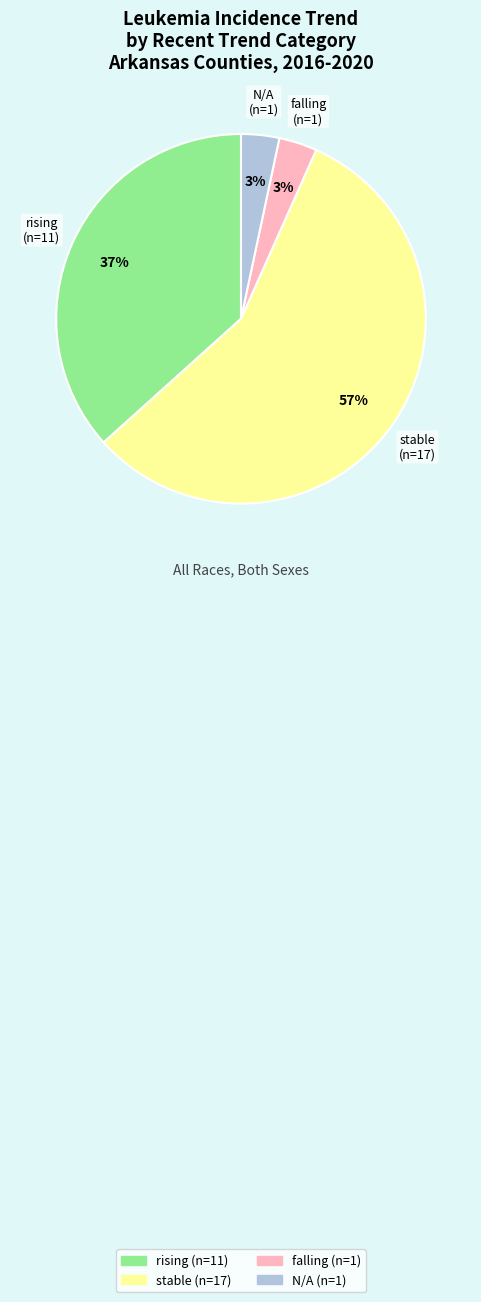

Does rising account for over 50% of the chart?

No